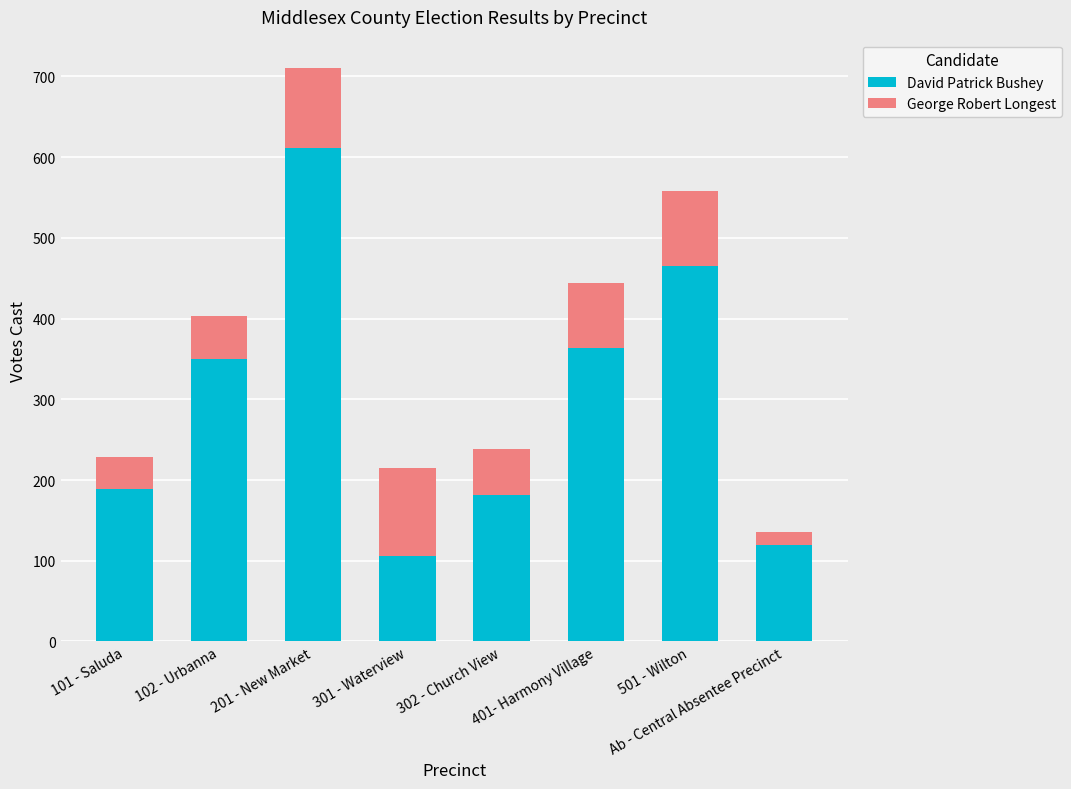

How many distinct data groups are displayed?

2